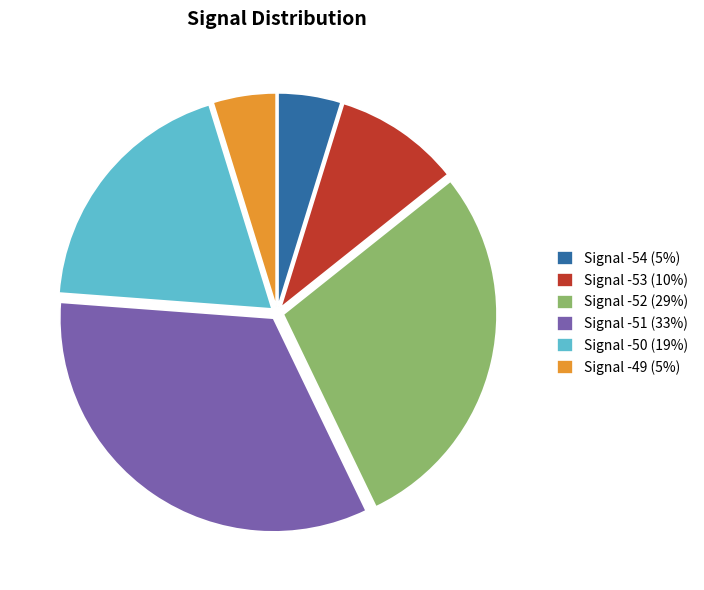

True or false: Signal -51 (33%) accounts for 19% of the total.

False